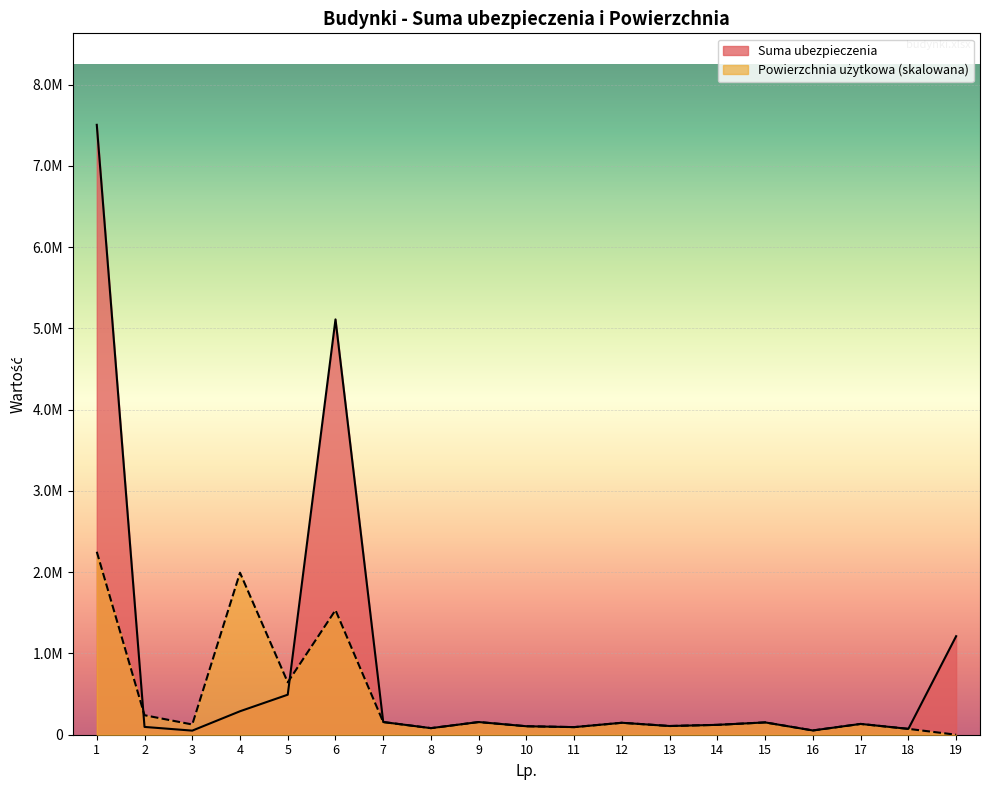

What is the sum of all Suma ubezpieczenia values?

16130931.5